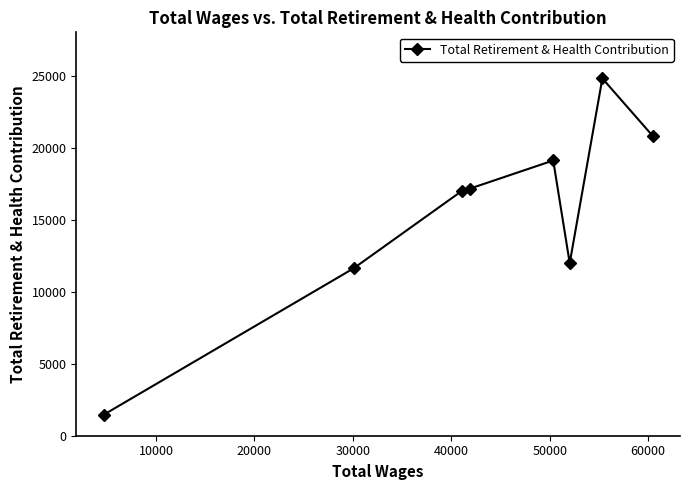

What is the greatest value displayed?

24801